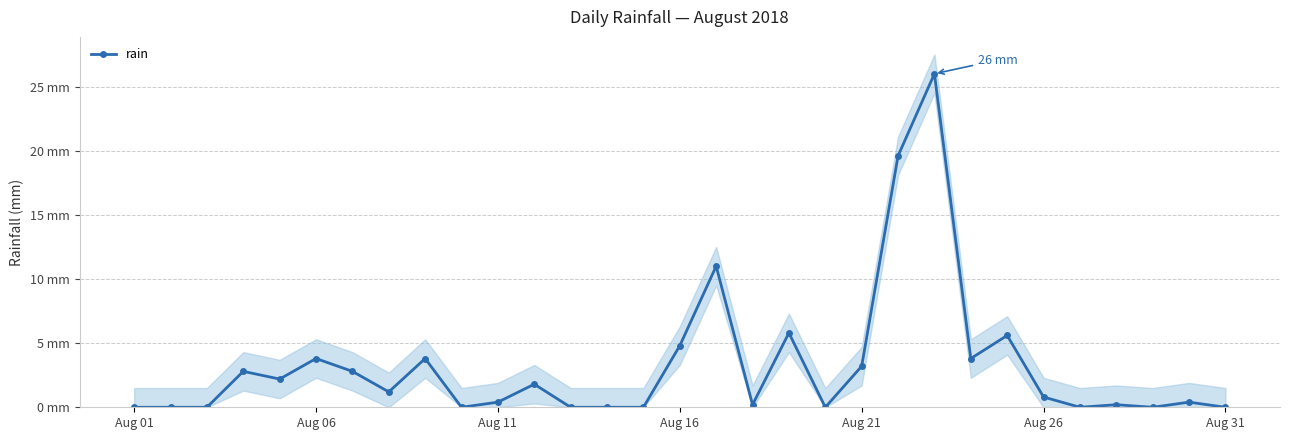

How many points are higher than both their immediate neighbors (excluding endpoints)?

10